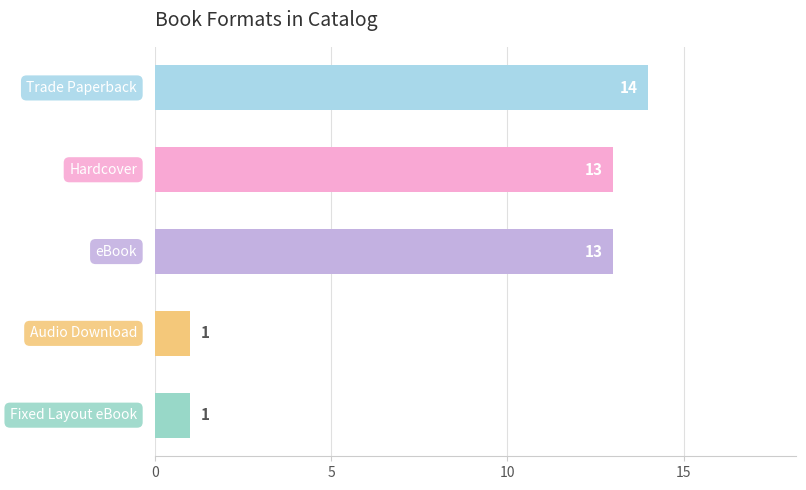

What is the maximum value shown in the chart?

14